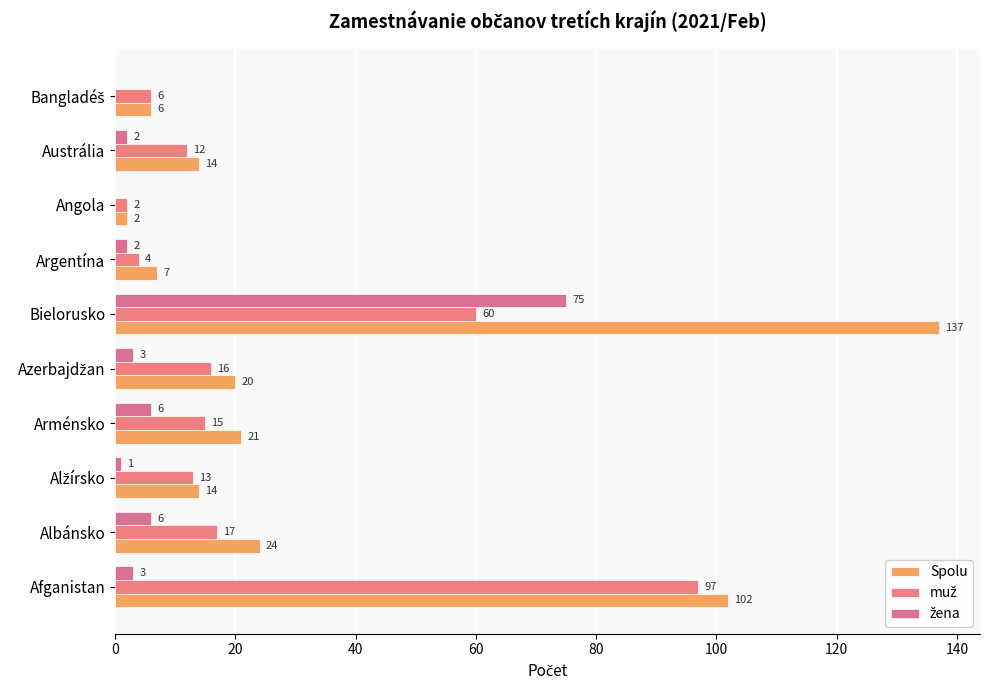

How many series are shown in this chart?

3